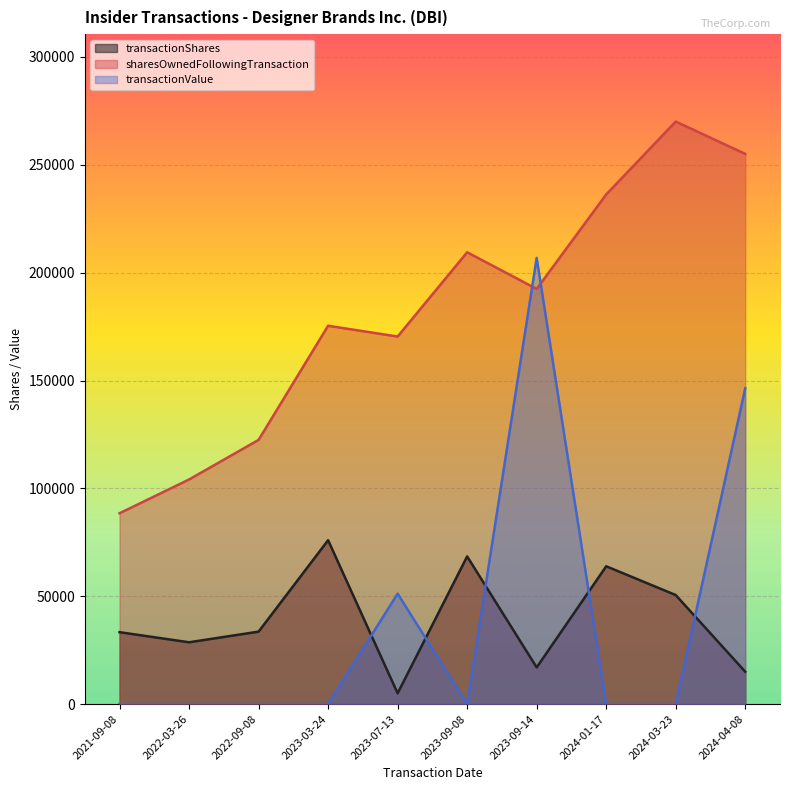

Where is sharesOwnedFollowingTransaction nearest to the value 179265?

2023-03-24